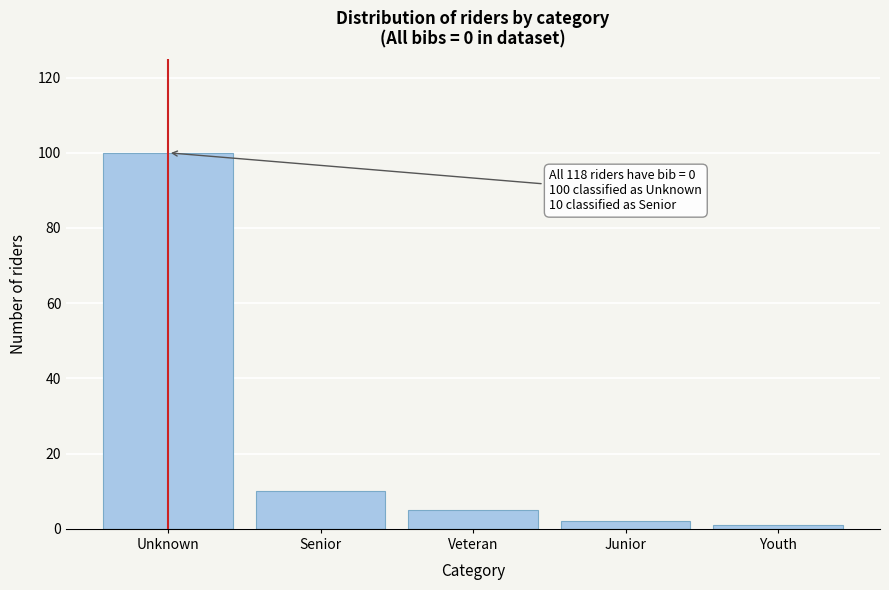

Reading left to right, transcribe all the data shown in this chart.

Unknown=100	Senior=10	Veteran=5	Junior=2	Youth=1